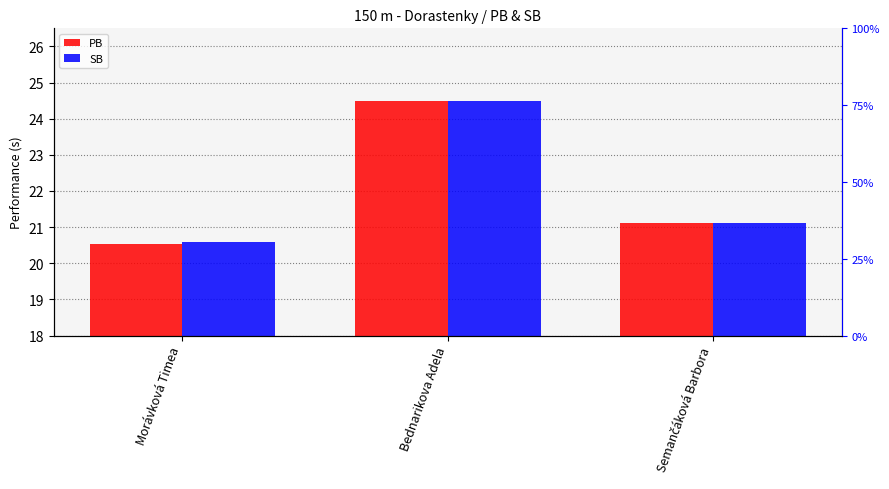

Reading left to right, list all the values displayed in this chart.

PB: Morávková Timea=20.5	Bednarikova Adela=24.5	Semančáková Barbora=21.1
SB: Morávková Timea=20.6	Bednarikova Adela=24.5	Semančáková Barbora=21.1